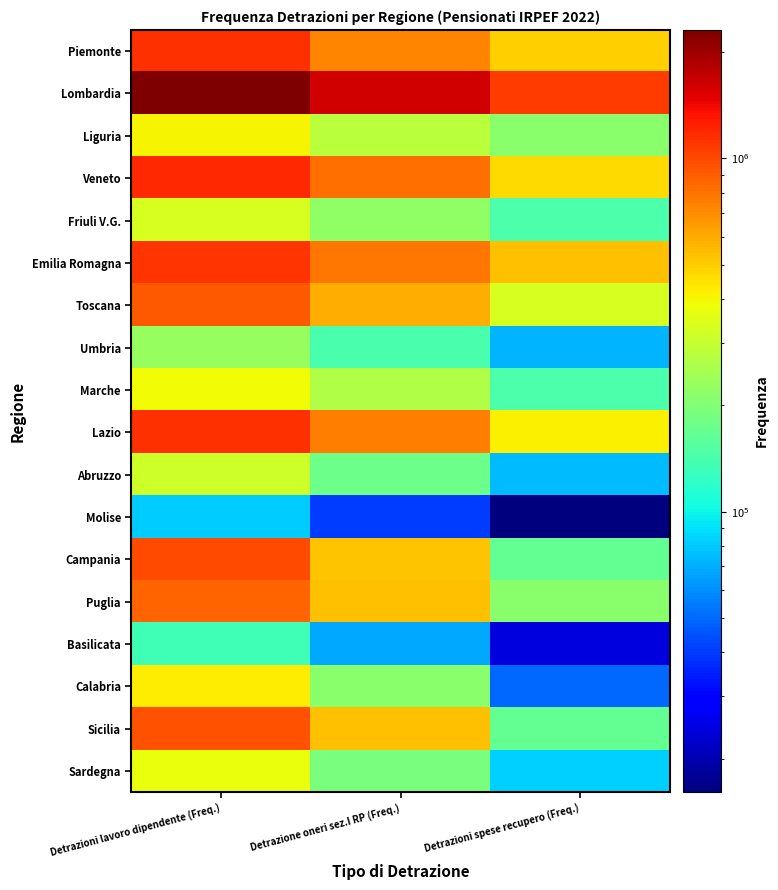

Reading left to right, transcribe all the data shown in this chart.

Piemonte: Detrazioni lavoro dipendente (Freq.)=1129086	Detrazione oneri sez.I RP (Freq.)=734385	Detrazioni spese recupero (Freq.)=498476
Lombardia: Detrazioni lavoro dipendente (Freq.)=2310317	Detrazione oneri sez.I RP (Freq.)=1600943	Detrazioni spese recupero (Freq.)=1074645
Liguria: Detrazioni lavoro dipendente (Freq.)=410196	Detrazione oneri sez.I RP (Freq.)=282081	Detrazioni spese recupero (Freq.)=208268
Veneto: Detrazioni lavoro dipendente (Freq.)=1179426	Detrazione oneri sez.I RP (Freq.)=818591	Detrazioni spese recupero (Freq.)=462369
Friuli V.G.: Detrazioni lavoro dipendente (Freq.)=332686	Detrazione oneri sez.I RP (Freq.)=219220	Detrazioni spese recupero (Freq.)=146494
Emilia Romagna: Detrazioni lavoro dipendente (Freq.)=1115823	Detrazione oneri sez.I RP (Freq.)=783865	Detrazioni spese recupero (Freq.)=531939
Toscana: Detrazioni lavoro dipendente (Freq.)=916798	Detrazione oneri sez.I RP (Freq.)=583753	Detrazioni spese recupero (Freq.)=336446
Umbria: Detrazioni lavoro dipendente (Freq.)=228504	Detrazione oneri sez.I RP (Freq.)=141935	Detrazioni spese recupero (Freq.)=71709
Marche: Detrazioni lavoro dipendente (Freq.)=394759	Detrazione oneri sez.I RP (Freq.)=265250	Detrazioni spese recupero (Freq.)=144483
Lazio: Detrazioni lavoro dipendente (Freq.)=1136678	Detrazione oneri sez.I RP (Freq.)=762163	Detrazioni spese recupero (Freq.)=414657
Abruzzo: Detrazioni lavoro dipendente (Freq.)=317078	Detrazione oneri sez.I RP (Freq.)=177701	Detrazioni spese recupero (Freq.)=75446
Molise: Detrazioni lavoro dipendente (Freq.)=80758	Detrazione oneri sez.I RP (Freq.)=40357	Detrazioni spese recupero (Freq.)=16063
Campania: Detrazioni lavoro dipendente (Freq.)=987553	Detrazione oneri sez.I RP (Freq.)=519857	Detrazioni spese recupero (Freq.)=167664
Puglia: Detrazioni lavoro dipendente (Freq.)=859846	Detrazione oneri sez.I RP (Freq.)=529662	Detrazioni spese recupero (Freq.)=209742
Basilicata: Detrazioni lavoro dipendente (Freq.)=133484	Detrazione oneri sez.I RP (Freq.)=68365	Detrazioni spese recupero (Freq.)=24605
Calabria: Detrazioni lavoro dipendente (Freq.)=426743	Detrazione oneri sez.I RP (Freq.)=210834	Detrazioni spese recupero (Freq.)=49833
Sicilia: Detrazioni lavoro dipendente (Freq.)=952421	Detrazione oneri sez.I RP (Freq.)=532068	Detrazioni spese recupero (Freq.)=168033
Sardegna: Detrazioni lavoro dipendente (Freq.)=373845	Detrazione oneri sez.I RP (Freq.)=189629	Detrazioni spese recupero (Freq.)=83419